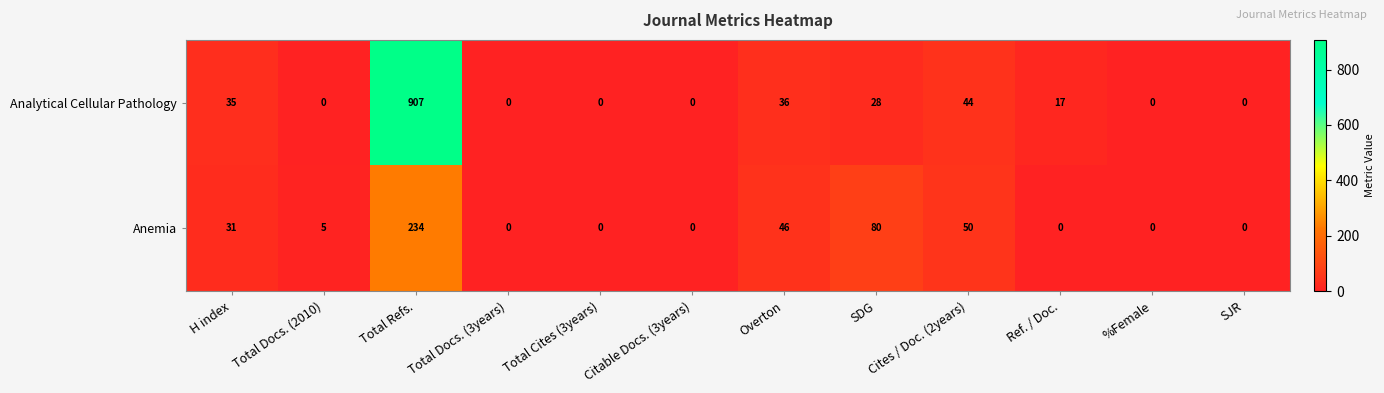

At SDG, list the series in order from largest to smallest.

Anemia, Analytical Cellular Pathology